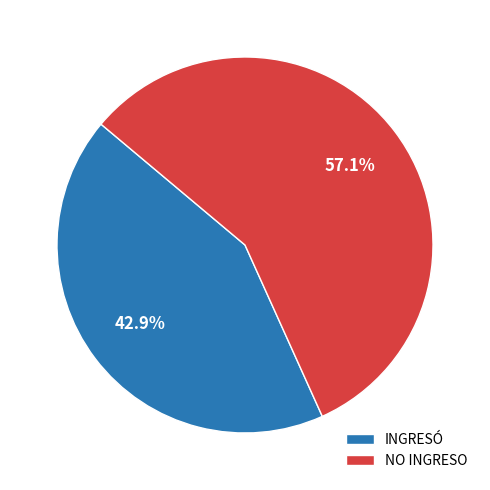

To the nearest percent, what is the difference between the INGRESÓ and NO INGRESO slice percentages?

14%